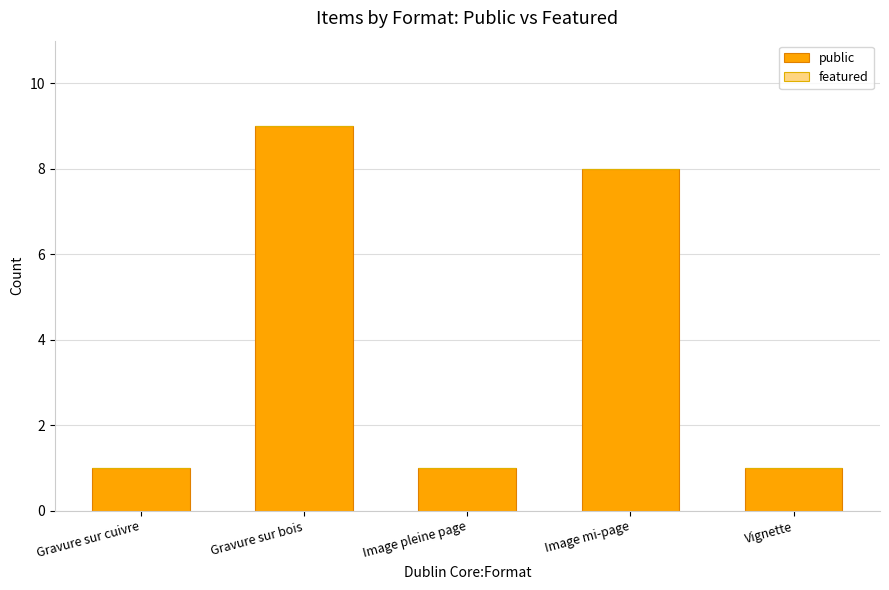

Reading right to left, what are all the values shown in this chart?

Vignette=1	Image mi-page=8	Image pleine page=1	Gravure sur bois=9	Gravure sur cuivre=1